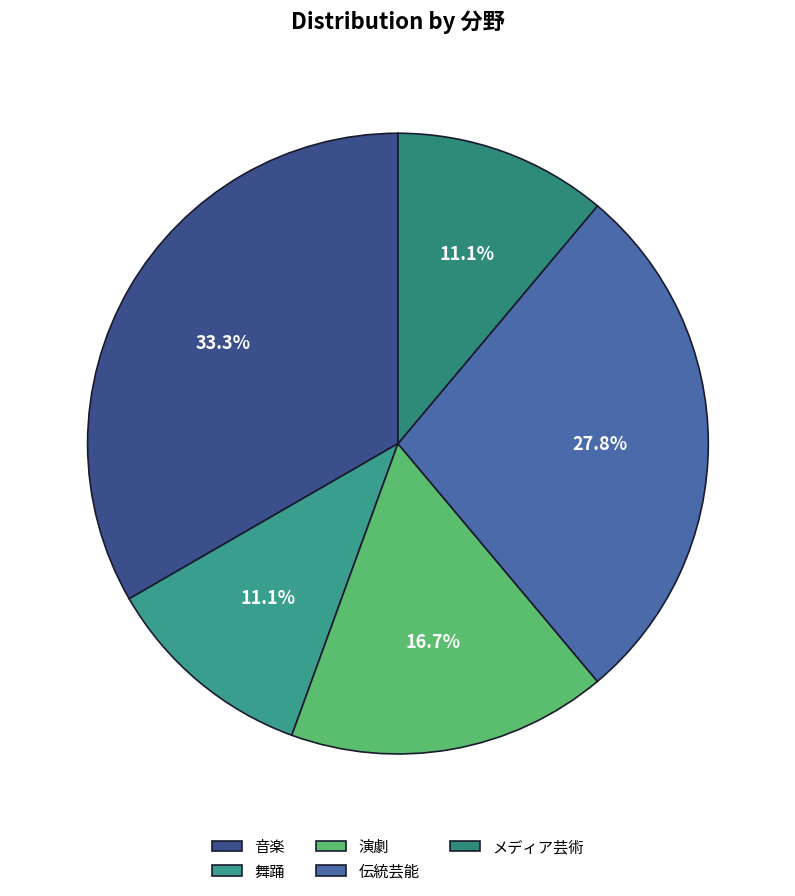

How many slices are in this pie chart?

5